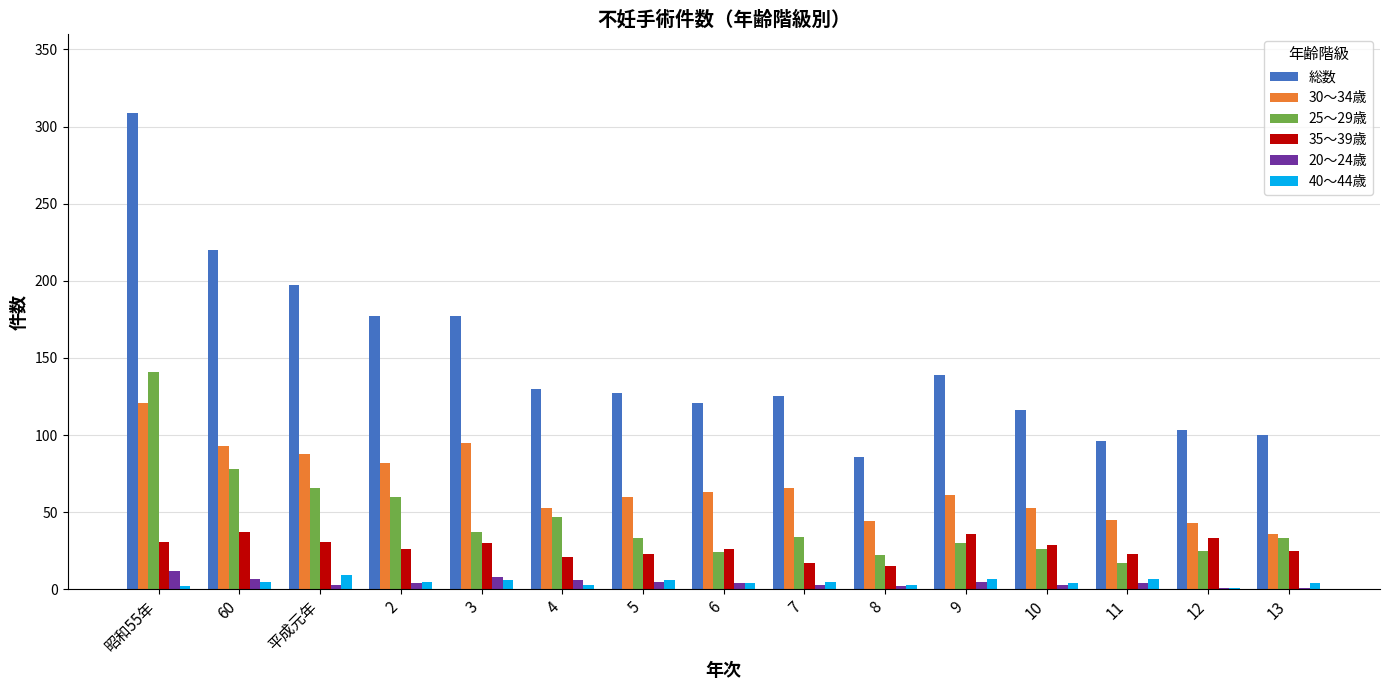

Which series has the largest total across all categories?

総数